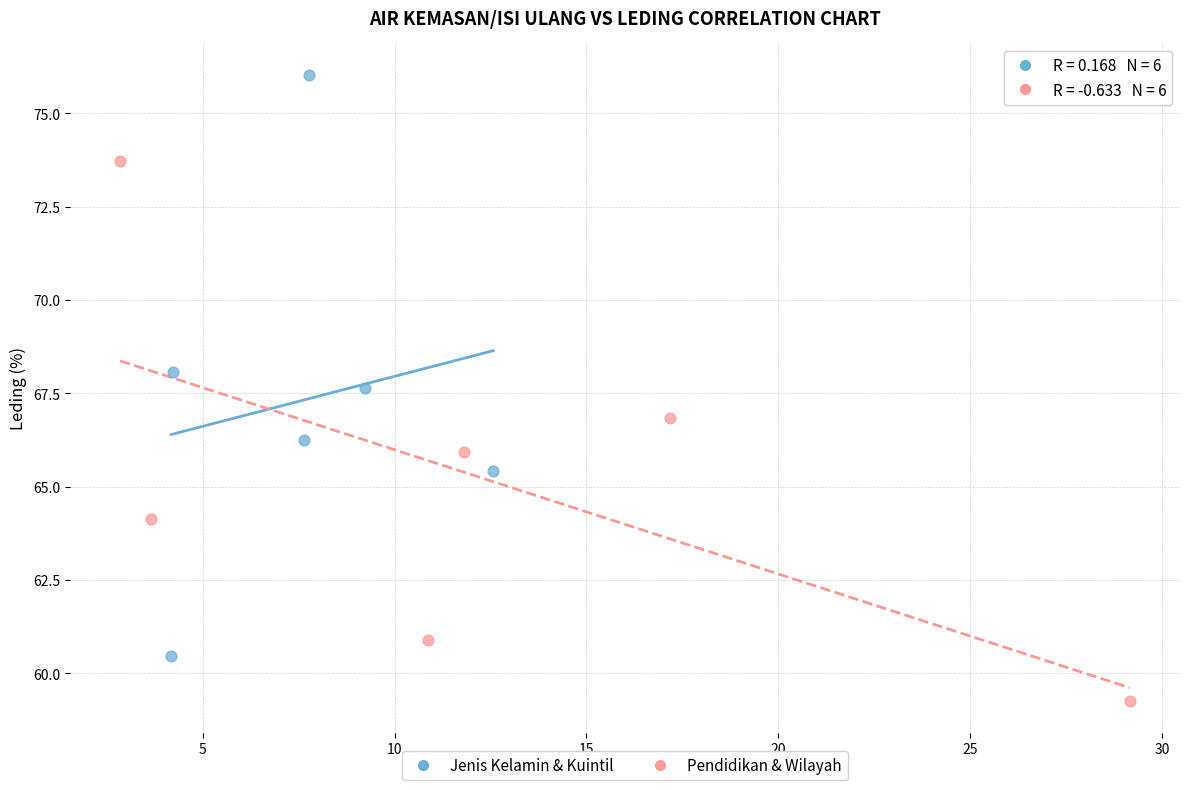

Which series contains the lowest Y value?

Pendidikan & Wilayah